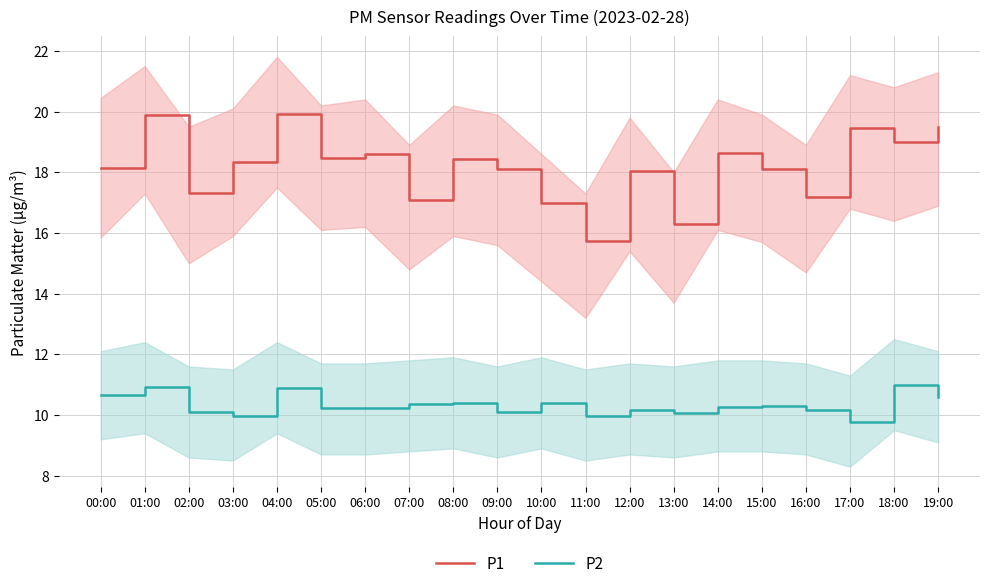

True or false: P2 and P1 intersect in this chart.

False